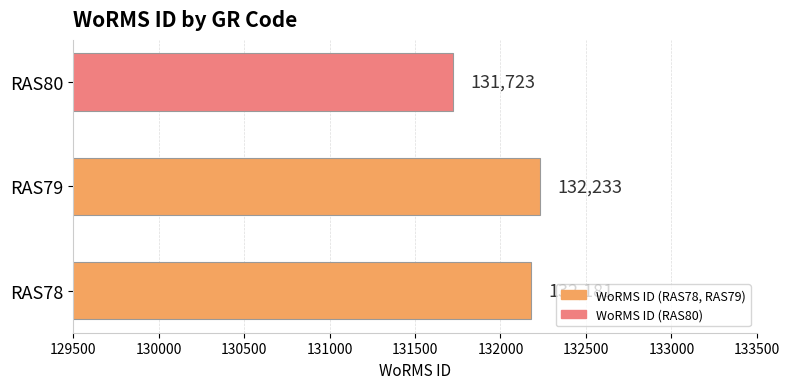

Which category has the lowest value across all series?

RAS80